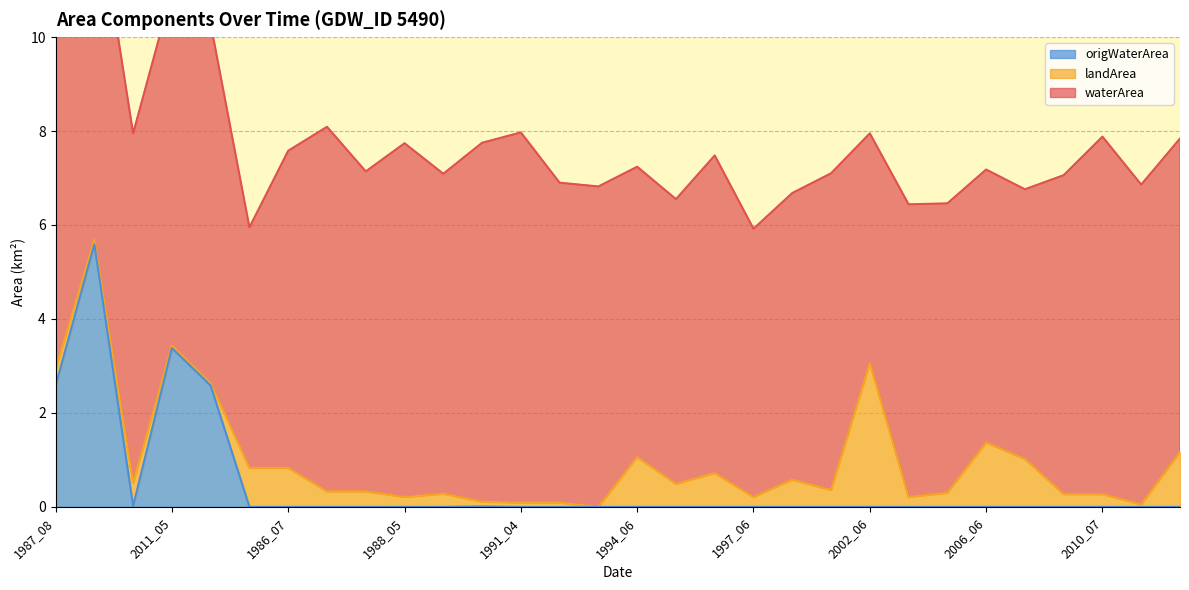

How many lines are shown in the chart?

3